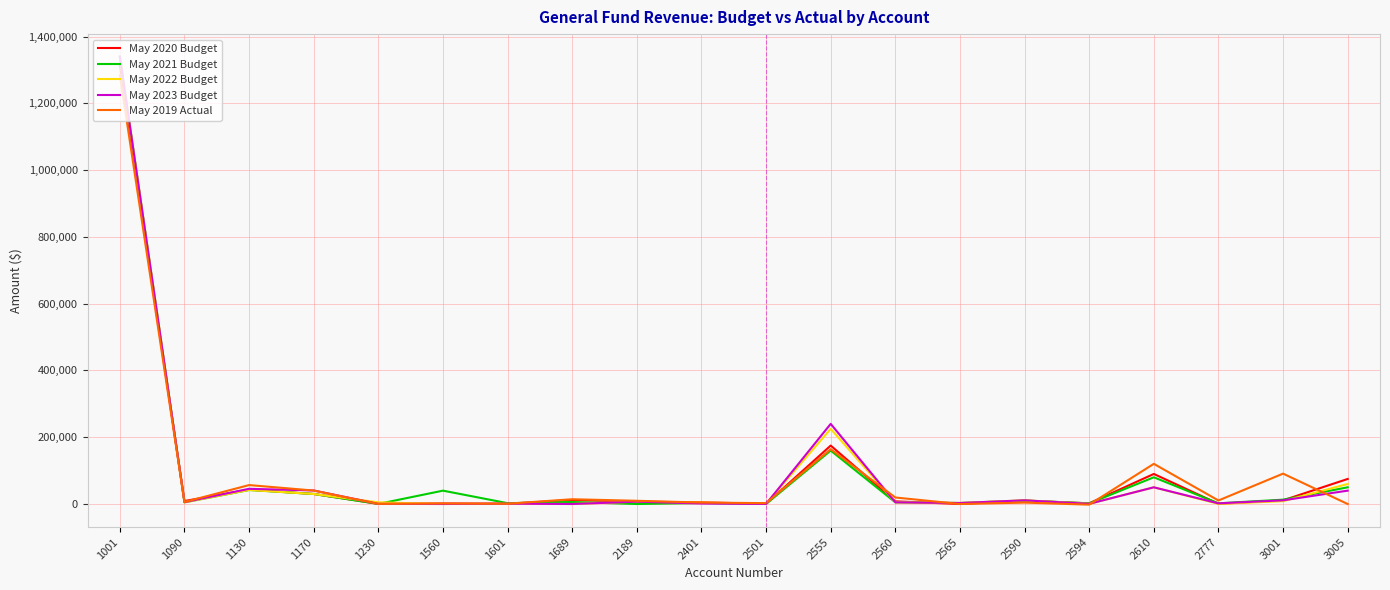

Which series changed the most between 2555 and 3005?

May 2023 Budget